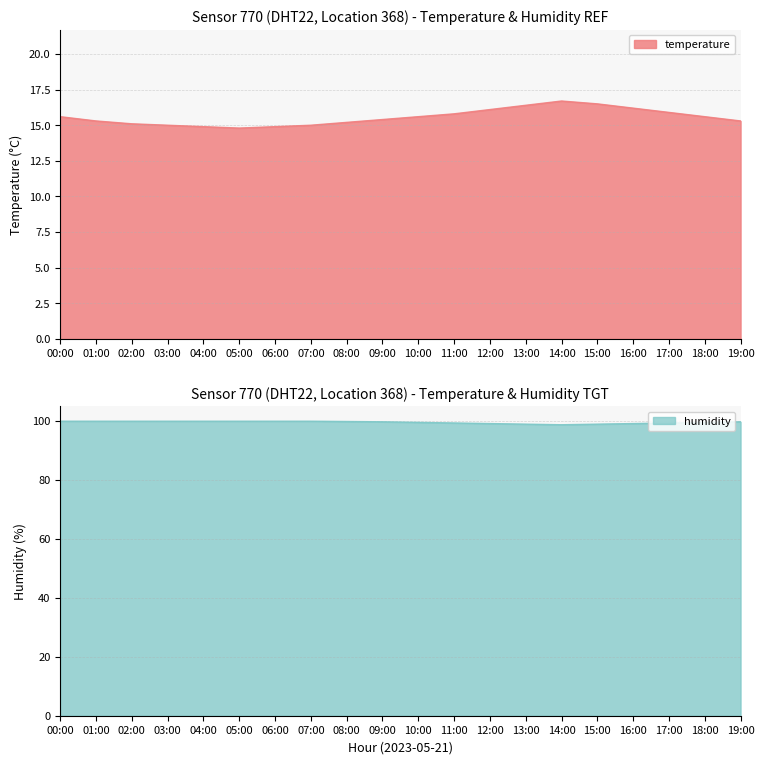

Between 06:00 and 14:00, which is larger?

14:00